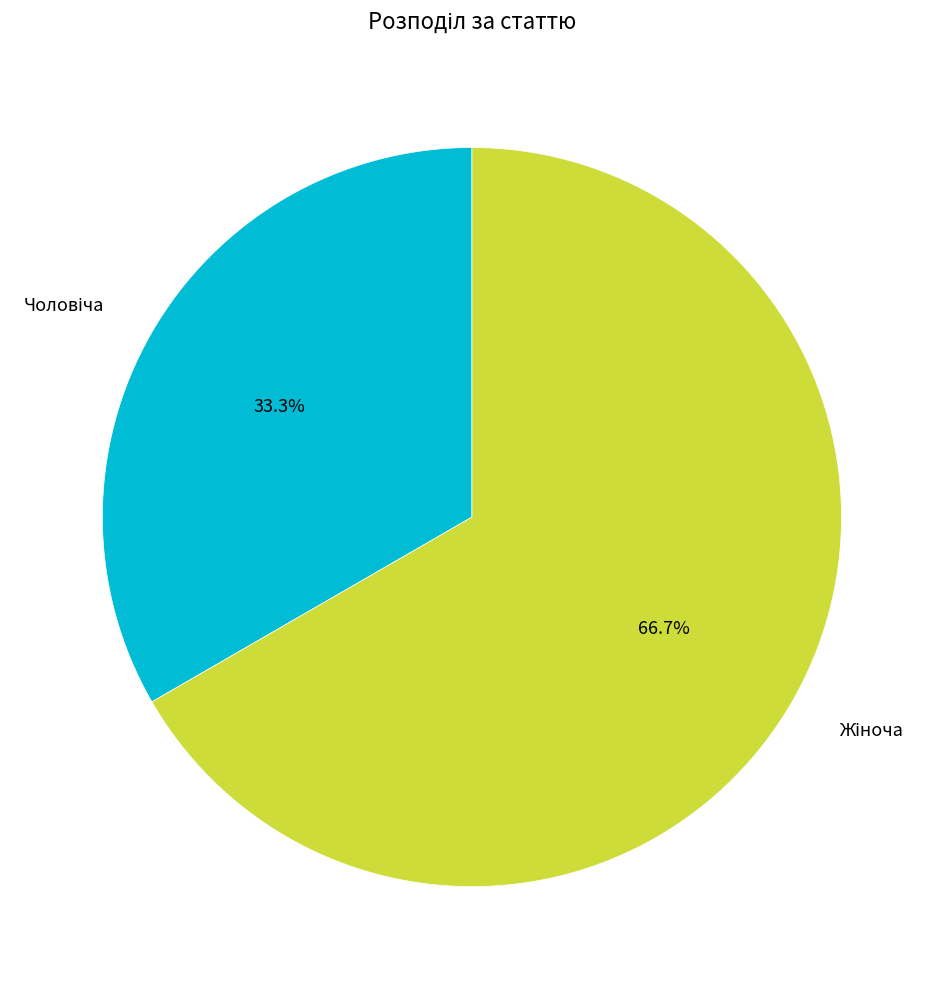

Is there any slice that represents more than half of the pie?

Yes